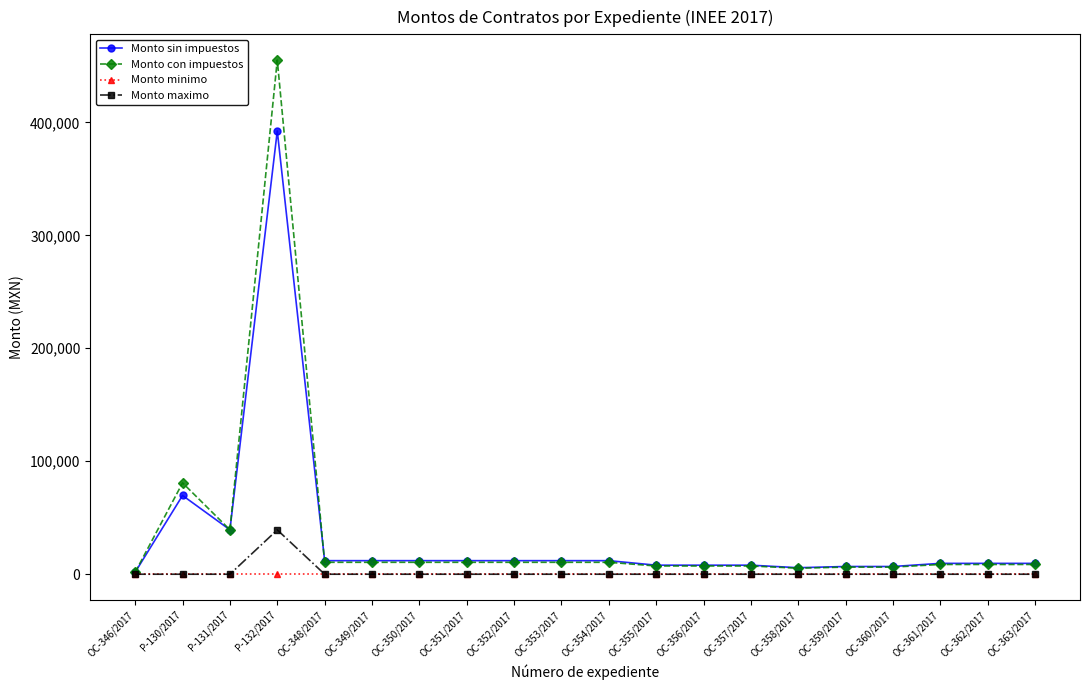

What is the difference between the highest and lowest values at OC-349/2017?

12000.0